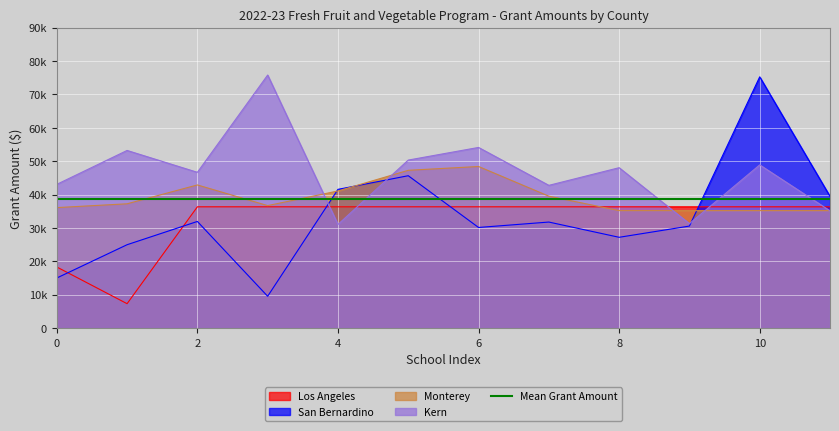

The Kern series shows 10352.7 at 11. True or false?

False